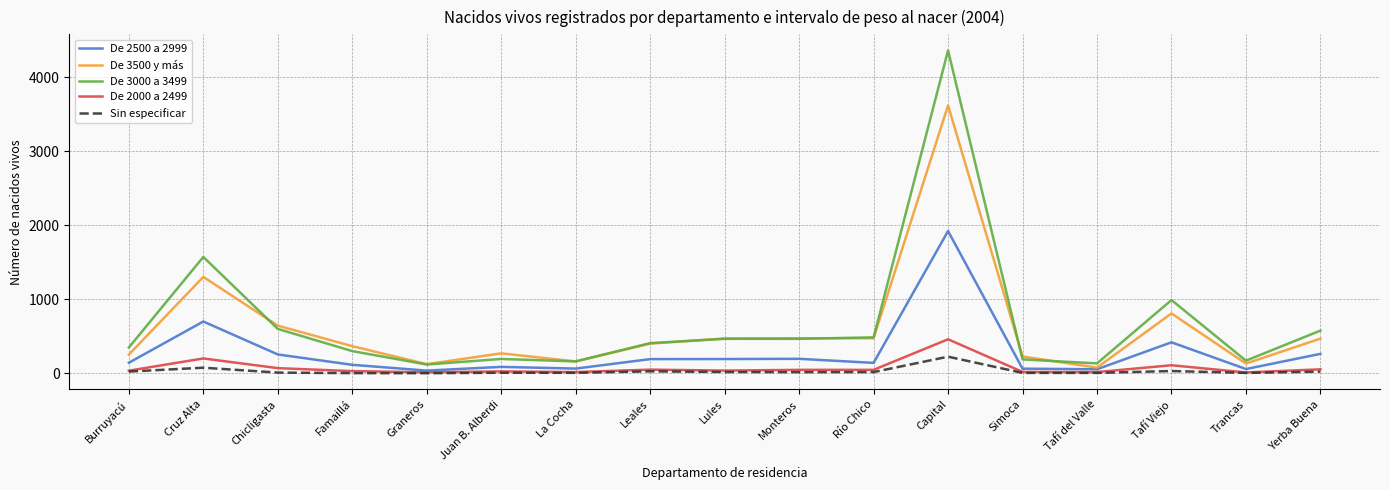

Read the De 3000 a 3499 value at Chicligasta.

601